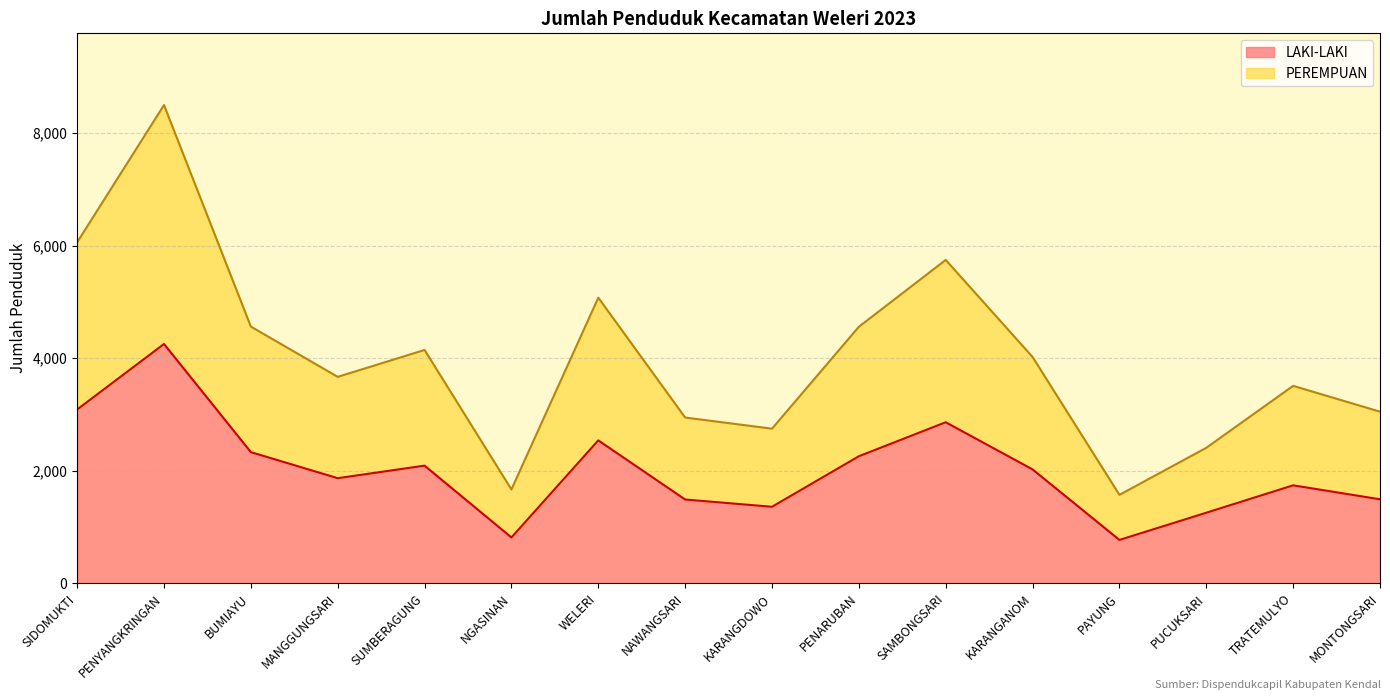

Is it true that LAKI-LAKI equals 840 at SAMBONGSARI?

False